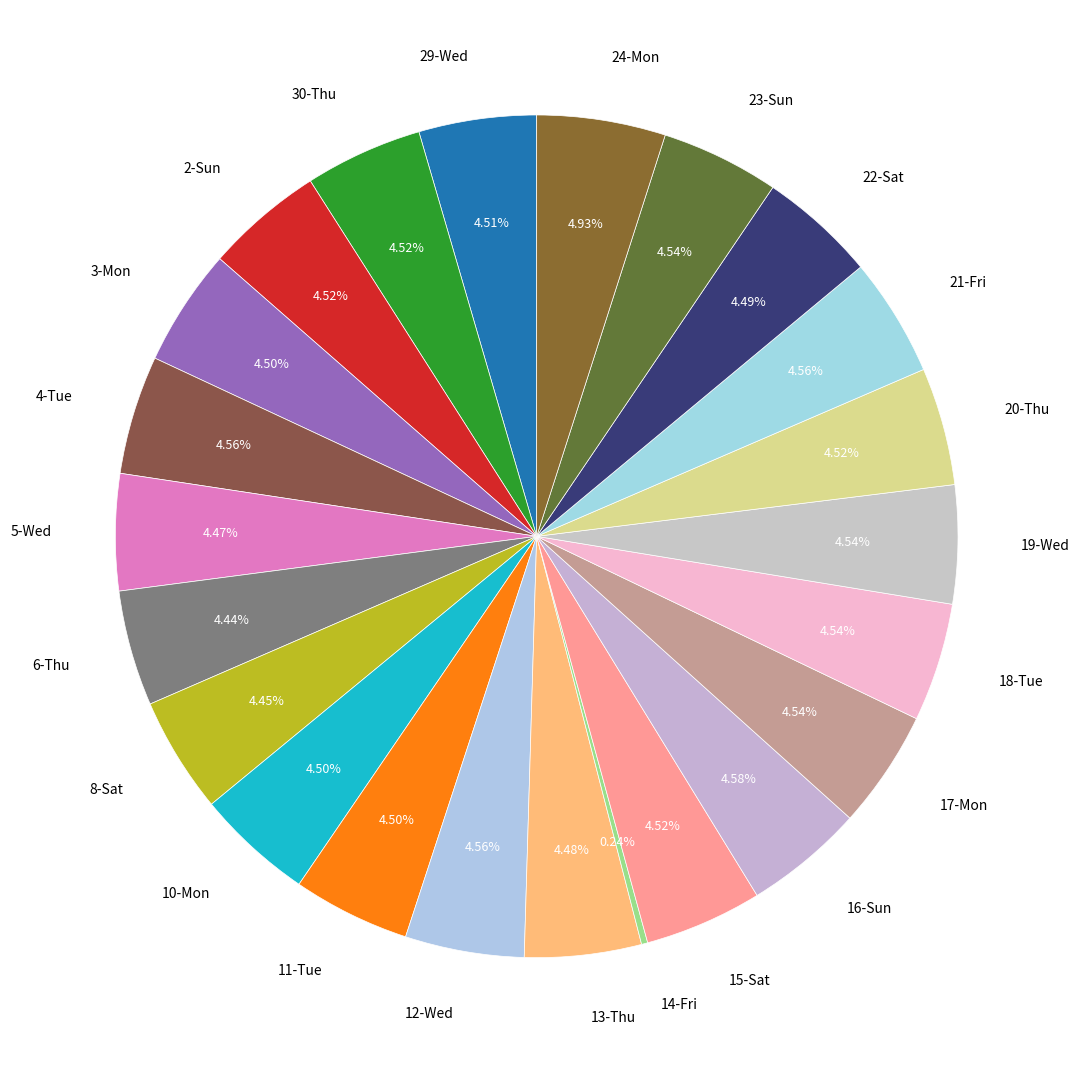

The 15-Sat slice represents 14% of the pie. True or false?

False